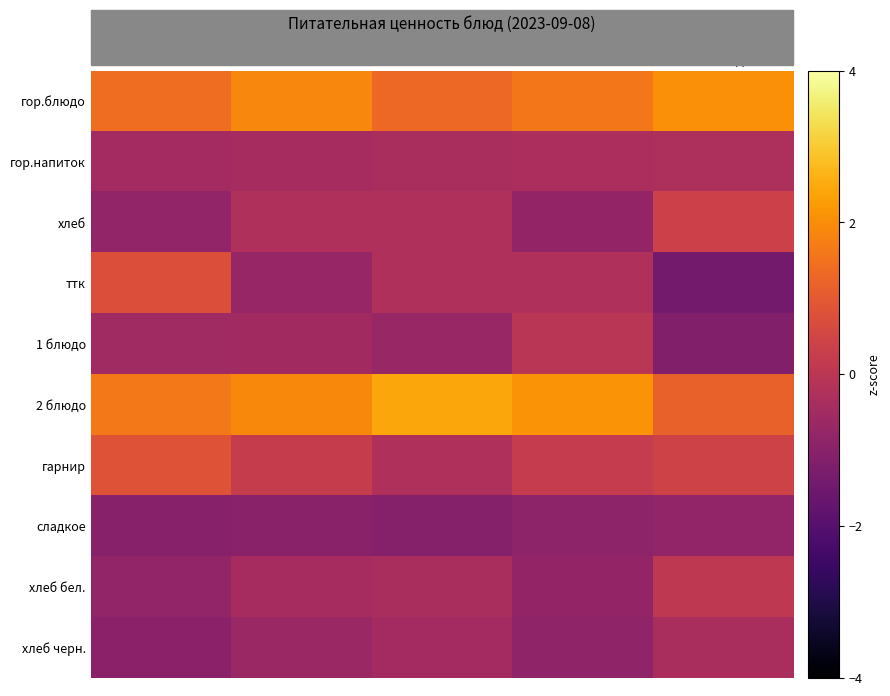

Which series has the largest range (max minus min)?

ттк